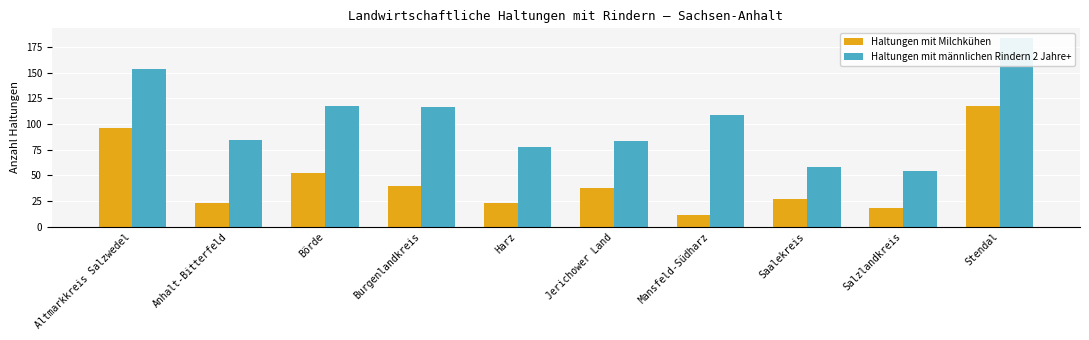

At which label does Haltungen mit Milchkühen first exceed 38?

Altmarkkreis Salzwedel